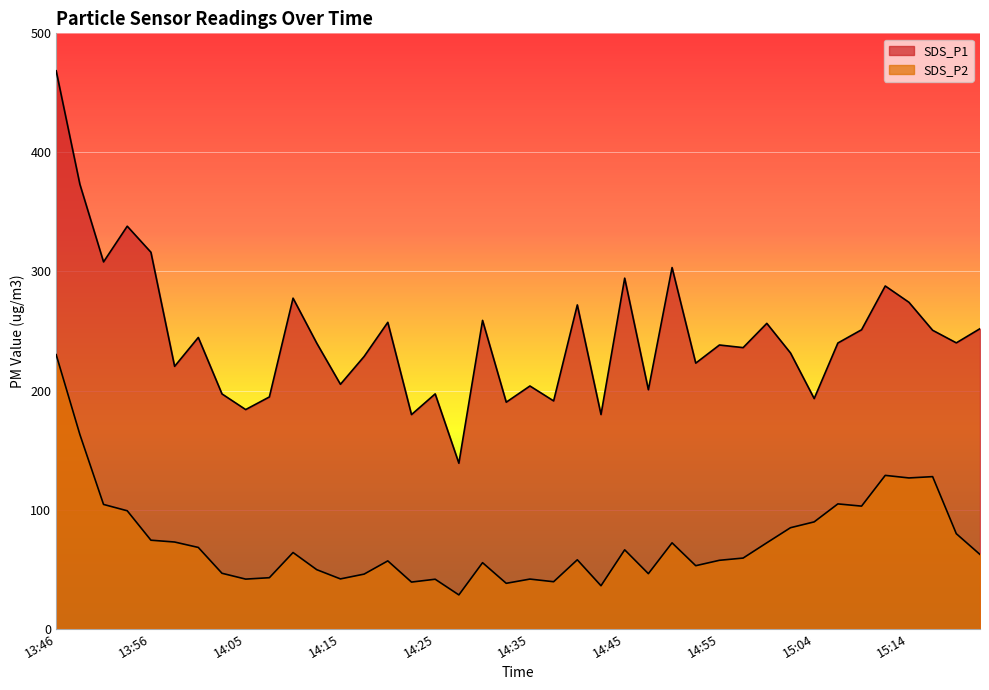

What position from the left is 13:53?

4